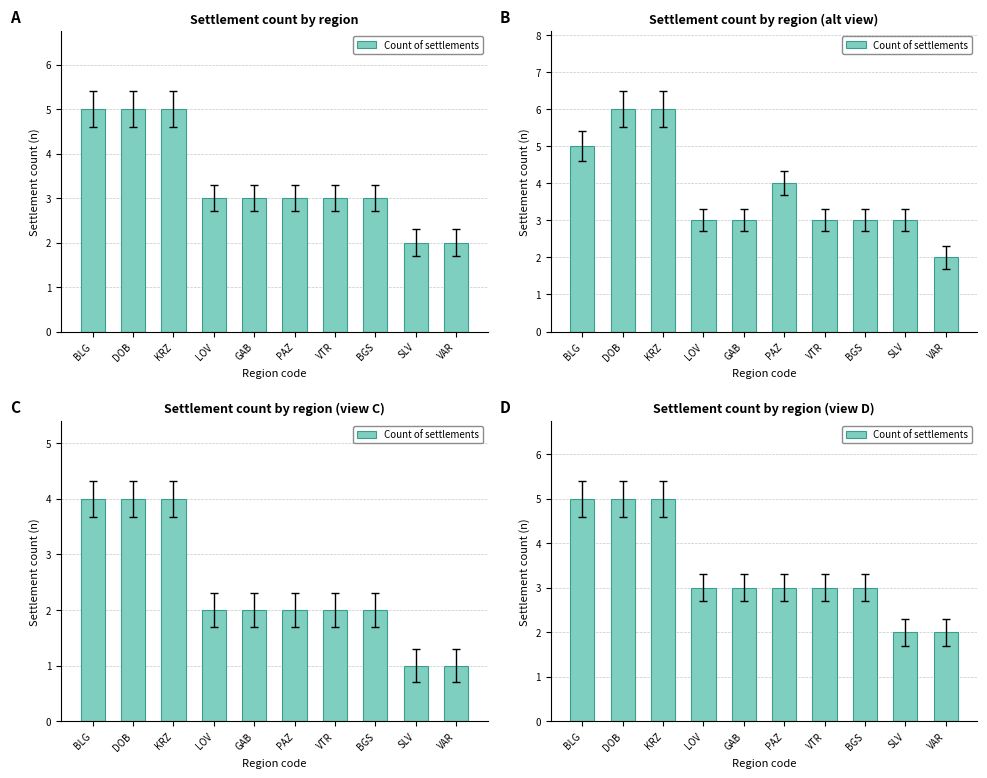

What is the value of the 3rd bar from the left?

5